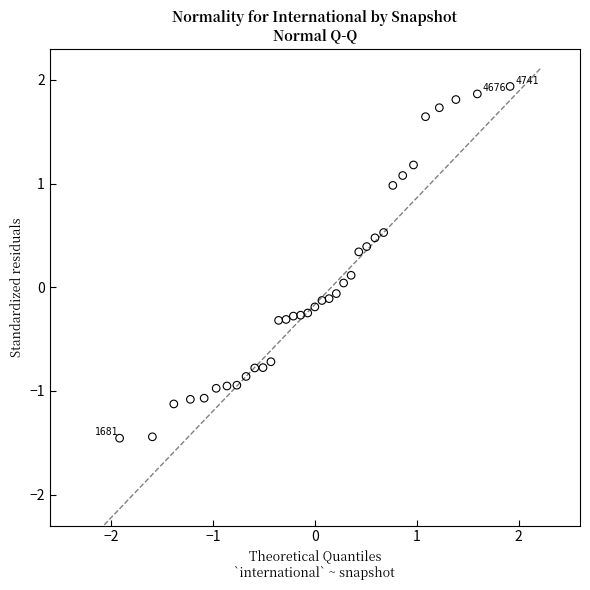

How many data points are displayed?

35